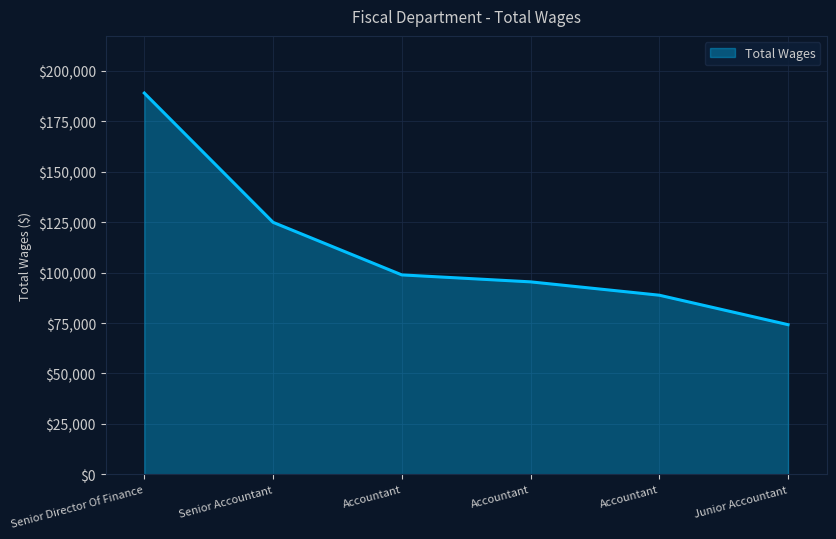

At which category does the chart reach its peak across all series?

Senior Director Of Finance